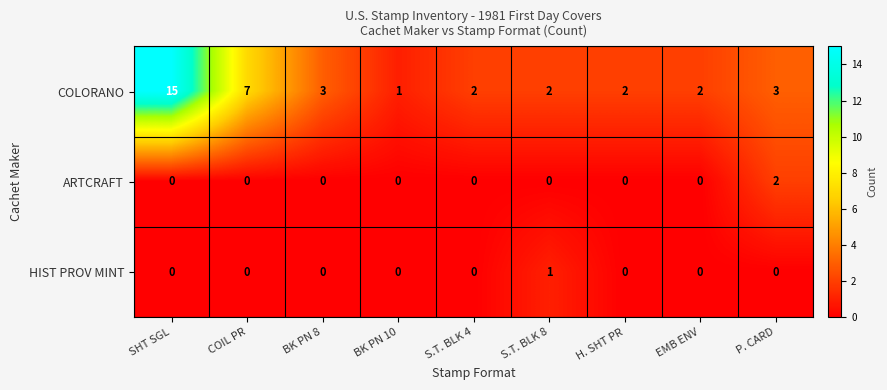

At which category does the chart reach its peak across all series?

SHT SGL